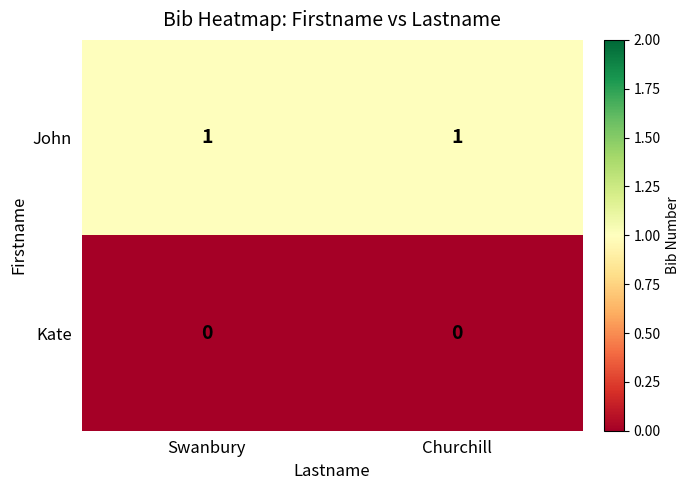

Reading left to right, extract all data points from this chart.

John: 1	1
Kate: 0	0